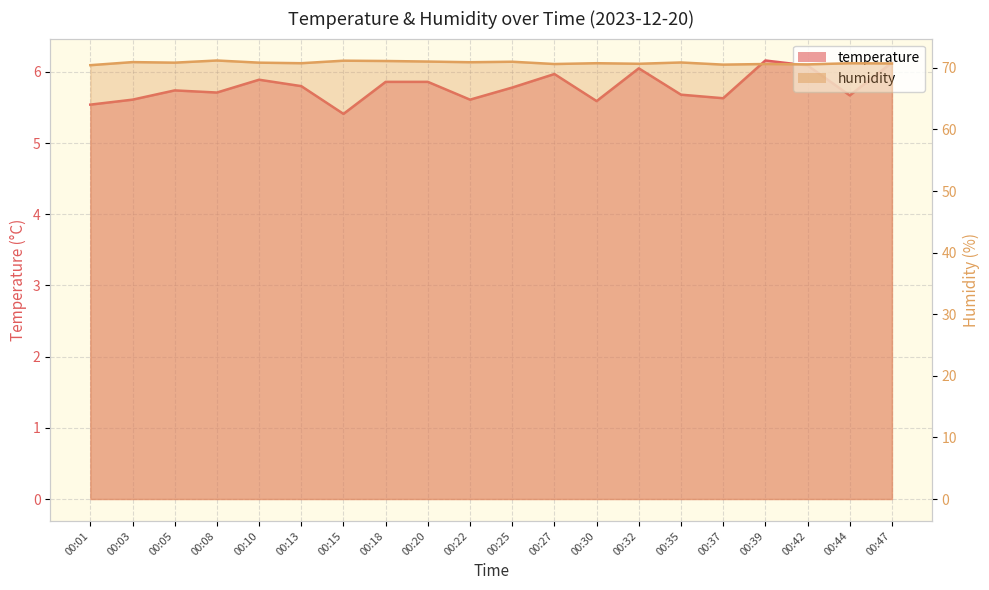

What is the difference between the maximum and minimum values in the temperature series?

0.8